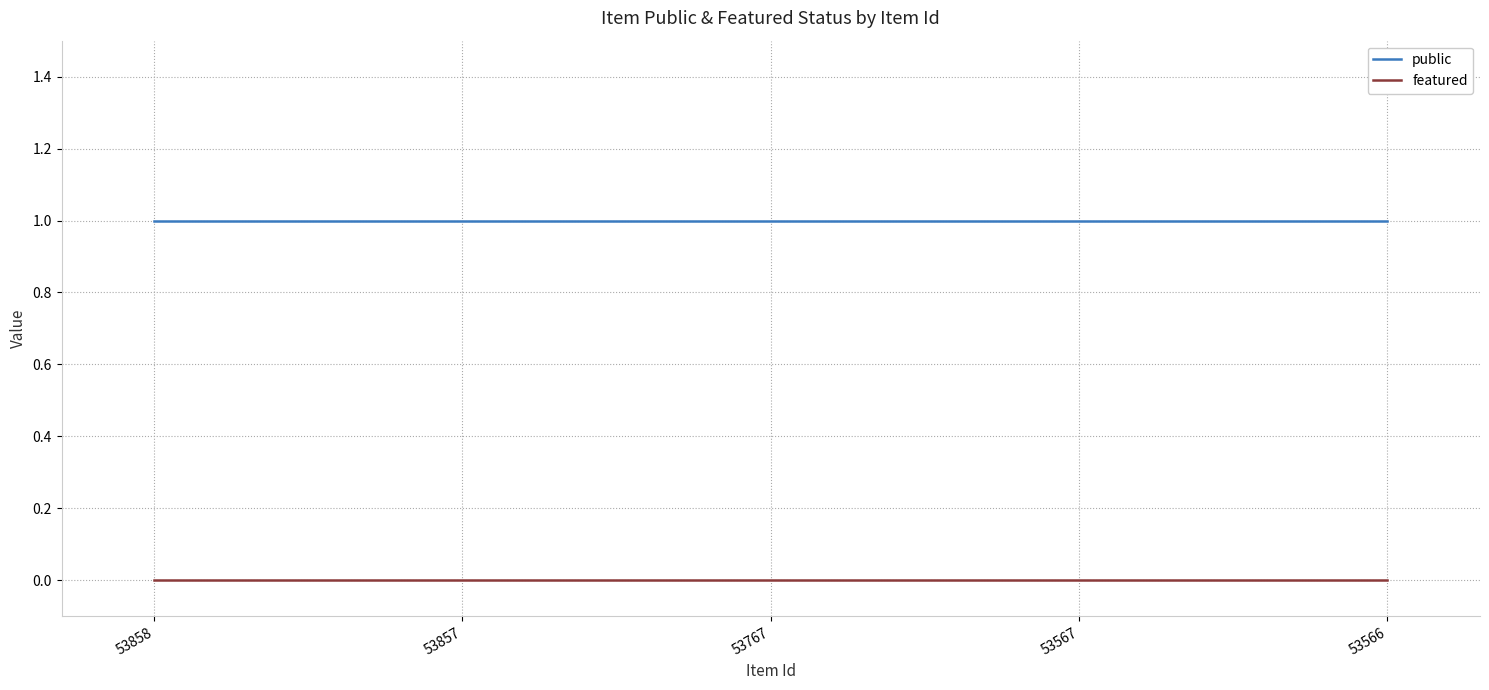

How many lines are shown in the chart?

2